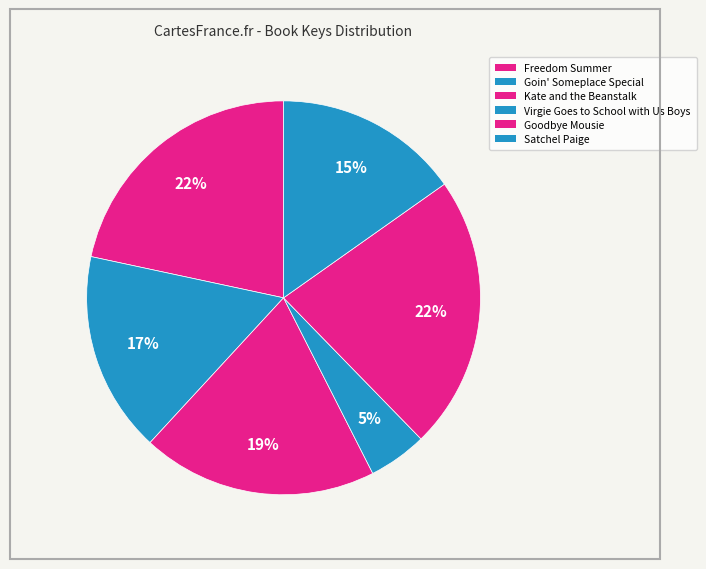

True or false: Goodbye Mousie accounts for 14% of the total.

False